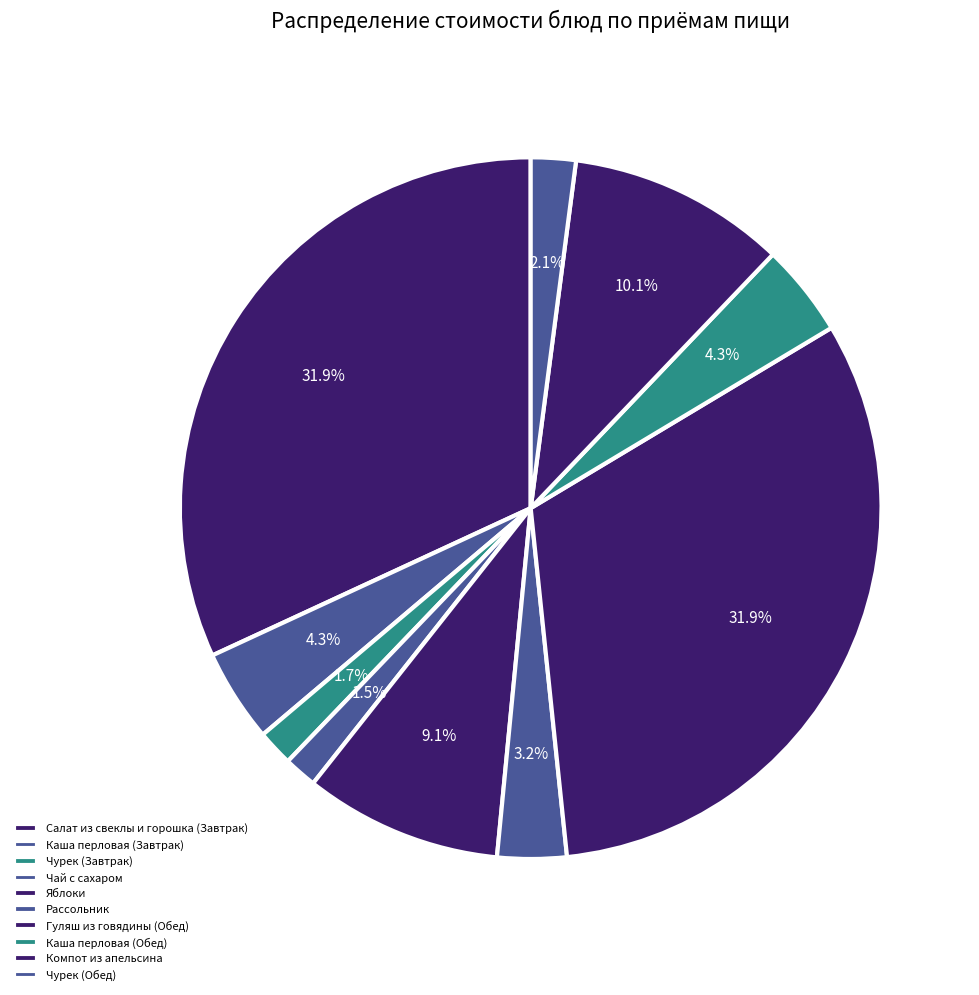

Does Чай с сахаром account for over 50% of the chart?

No